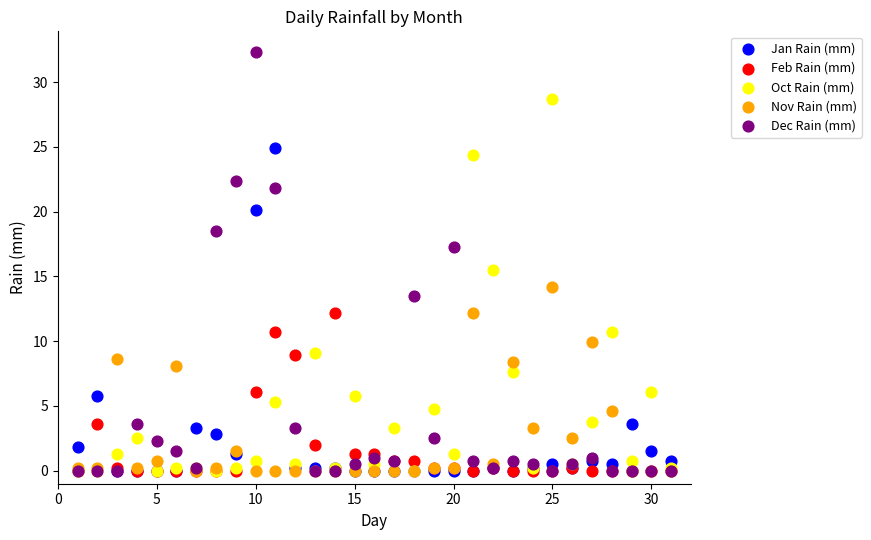

Across all series, what Y value is closest to 16?

15.5